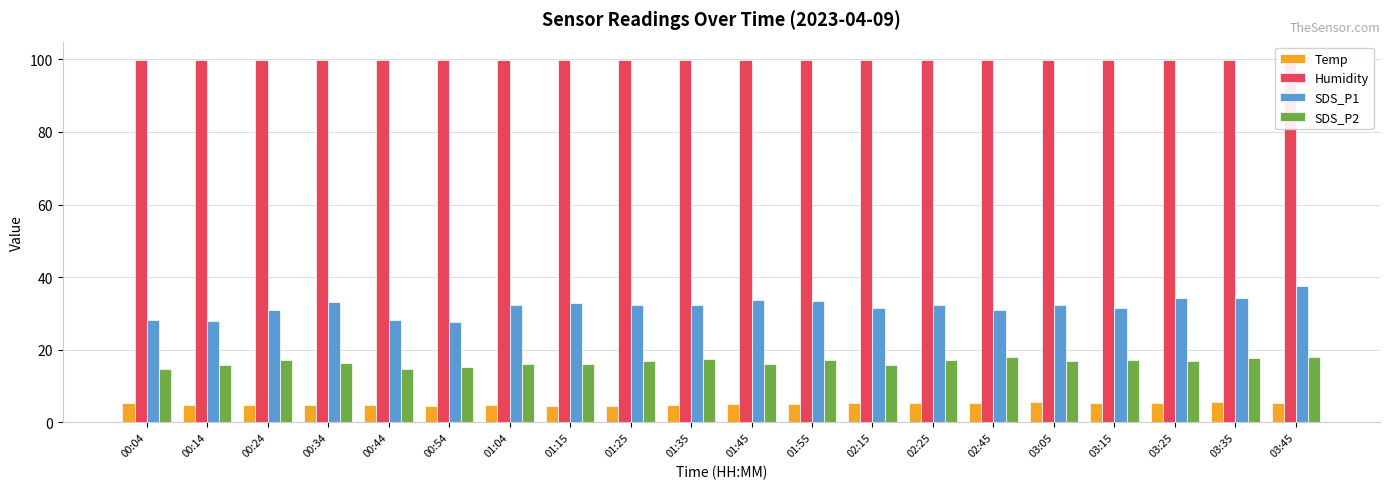

Which series has the largest range (max minus min)?

SDS_P1